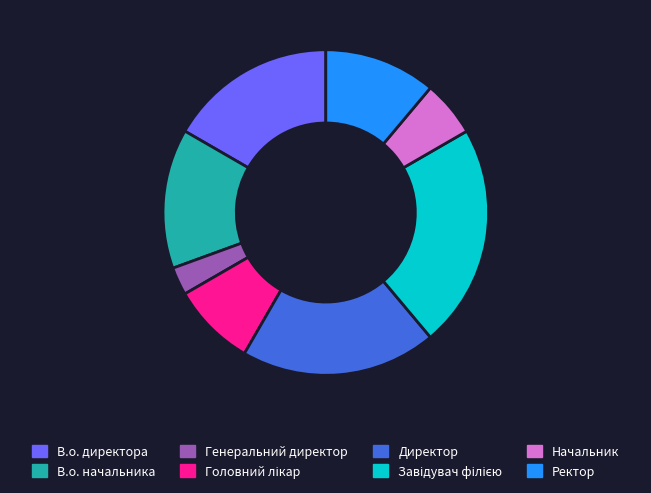

Is В.о. начальника the majority of the pie?

No